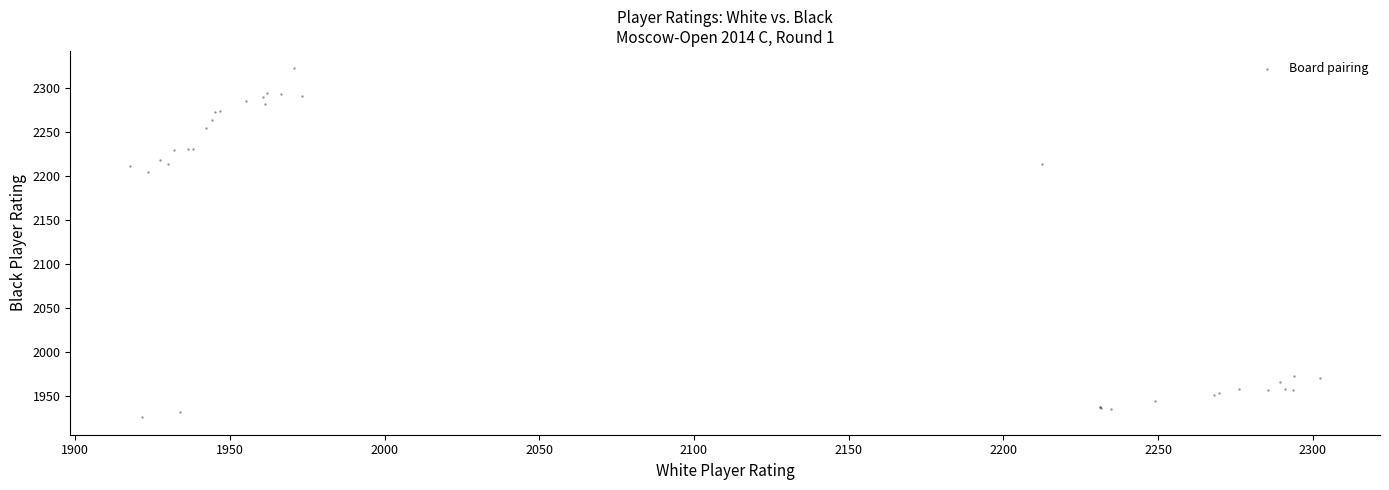

What Y value in the scatter plot is closest to 2123?

2203.7